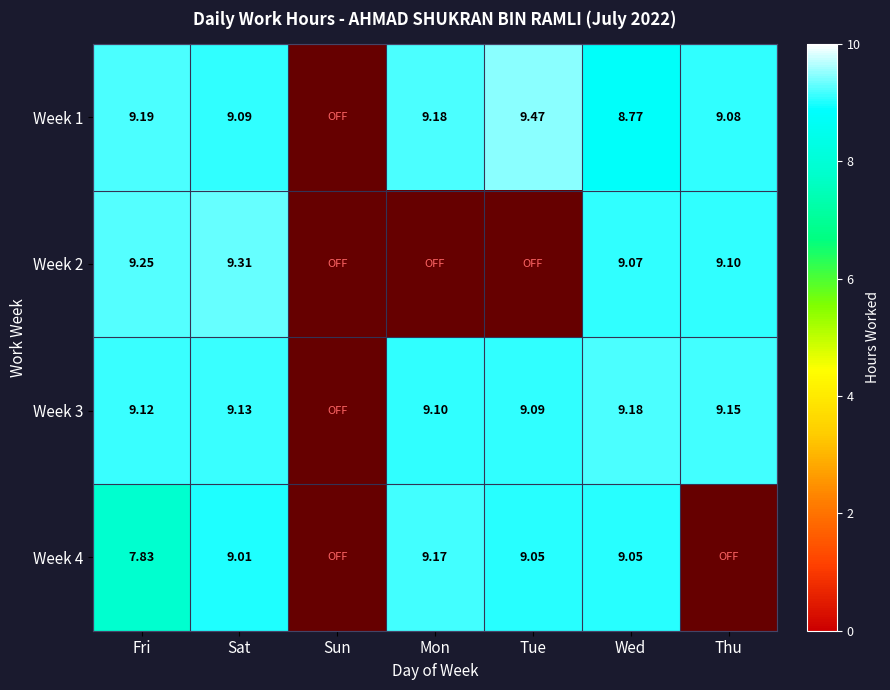

Is the value of Week 3 at Sat greater than the value of Week 4 at Sat?

Yes